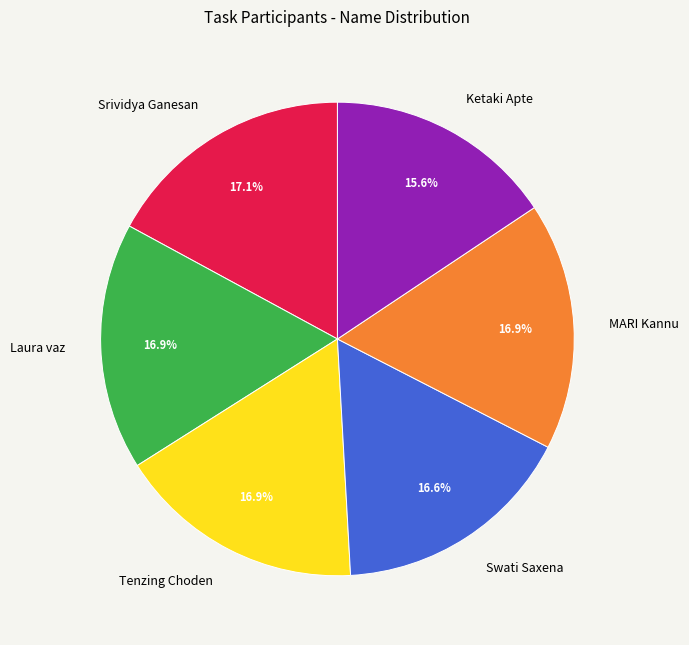

Is it true that Ketaki Apte is 16% of the pie?

True